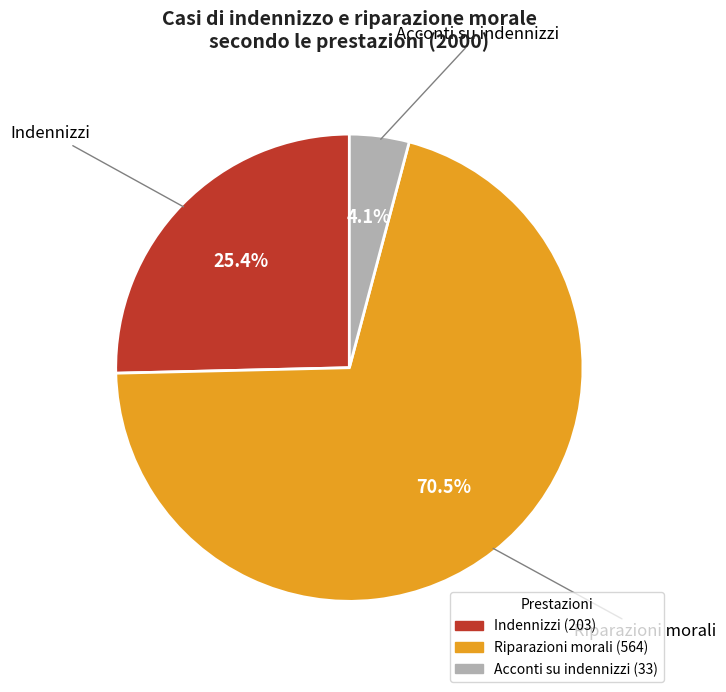

Which has a higher value, Acconti su indennizzi or Riparazioni morali?

Riparazioni morali